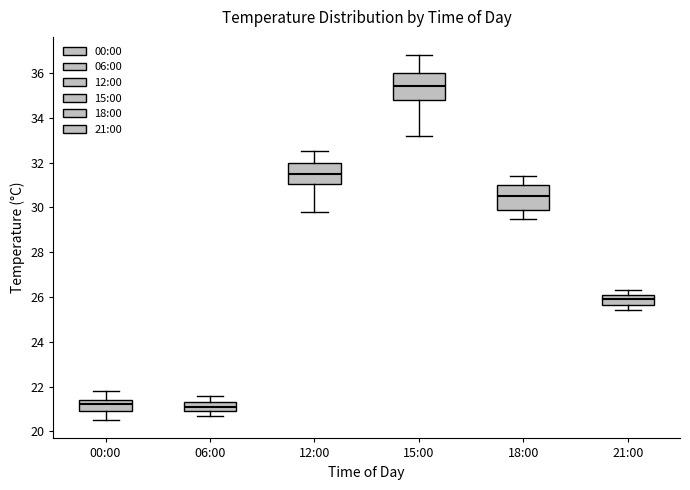

Where does the upper whisker of the box for 18:00 end on the y-axis? The values are not printed on the chart, so give them approximately, as read against the axis.

31.4